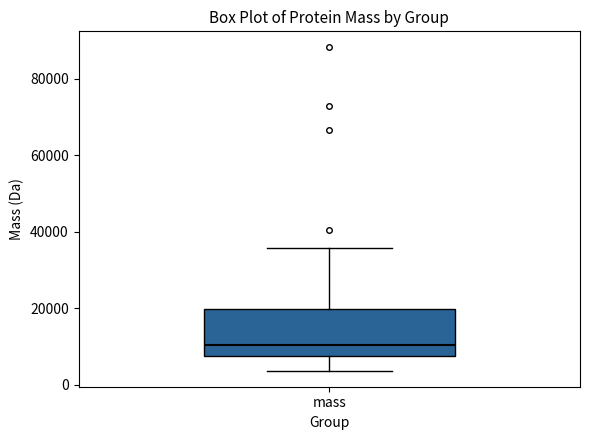

Where is the lower edge of the box for mass on the y-axis? The values are not printed on the chart, so give them approximately, as read against the axis.

8000